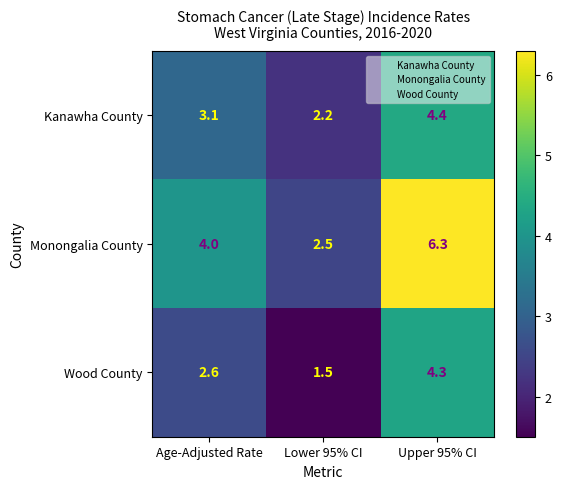

What is the total value across all series at Age-Adjusted Rate?

9.7